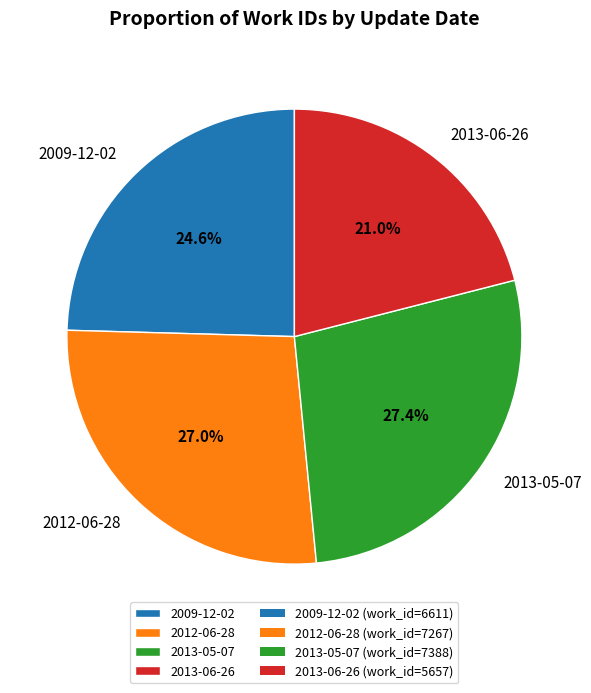

Combined, what portion of the pie is 2013-06-26 and 2012-06-28?

48.0%